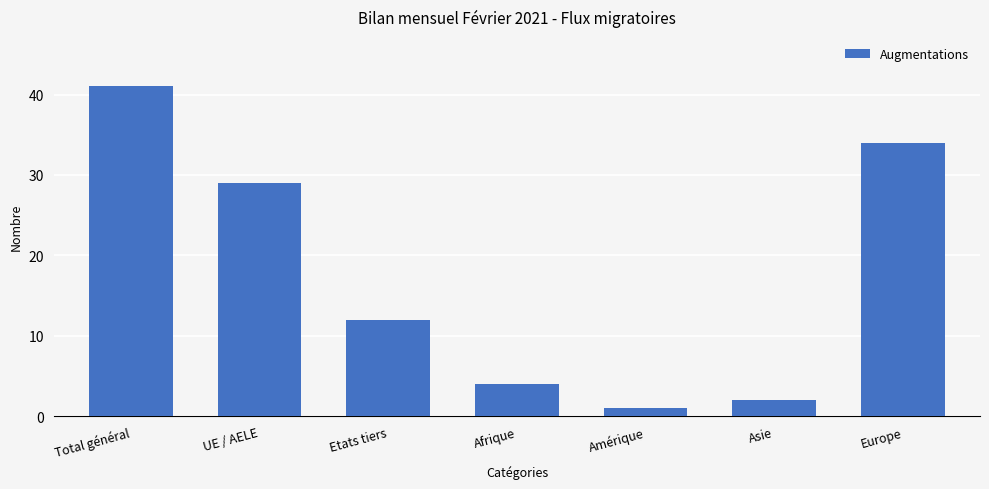

List the labels in order of value, largest first.

Total général, Europe, UE / AELE, Etats tiers, Afrique, Asie, Amérique